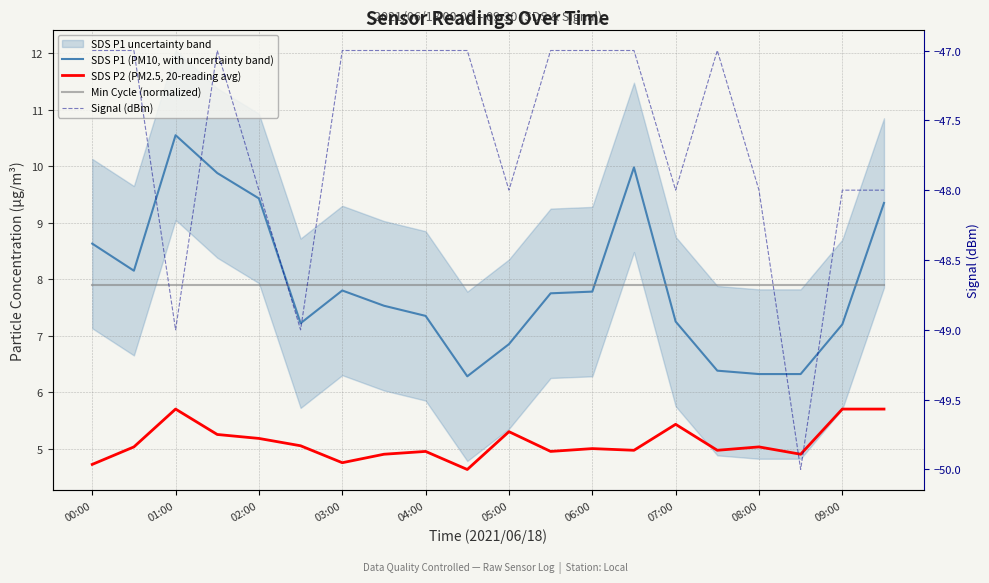

Is the value of SDS P1 (PM10, with uncertainty band) at 00:00 greater than the value of SDS P2 (PM2.5, 20-reading avg) at 17?

Yes